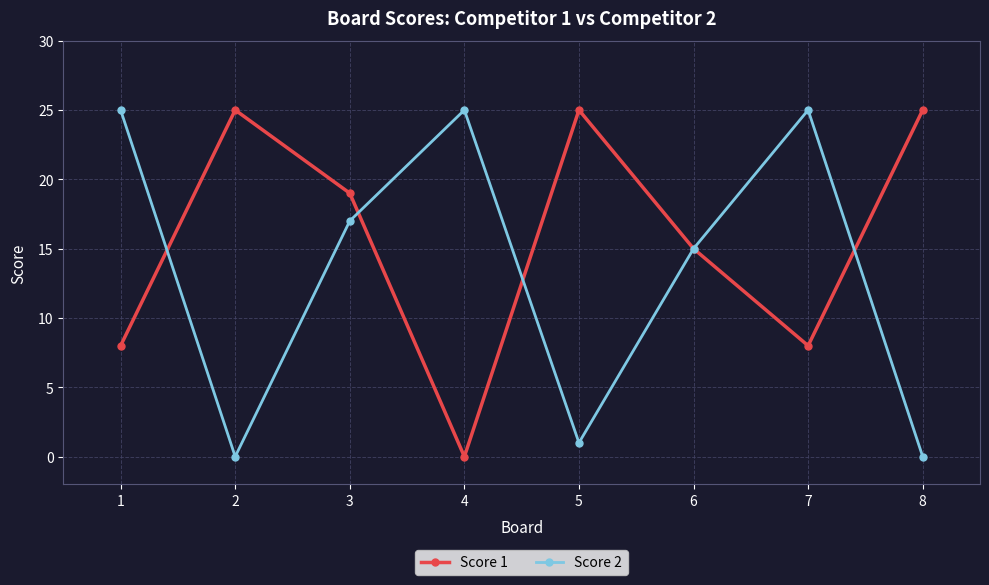

At which label is Score 2 closest to 12?

6